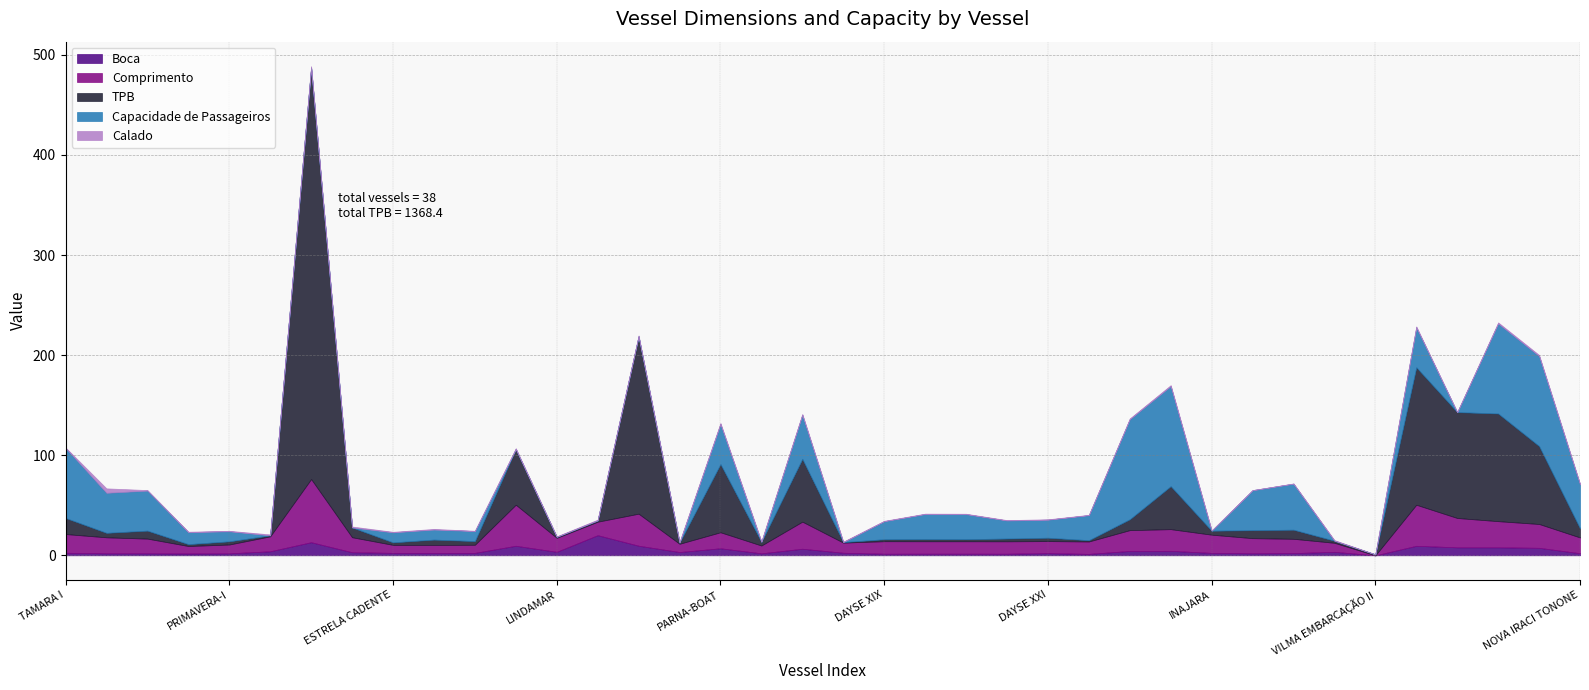

Reading left to right, what are all the values shown in this chart?

Boca: 2.6	2.0	2.0	1.8	2.0	4.0	13.1	3.1	2.4	2.4	2.5	9.6	3.5	20.1	9.6	3.3	7.0	2.0	6.6	2.6	1.6	1.6	1.6	1.6	2.2	1.4	4.4	4.5	2.4	2.0	2.2	3.5	0.0	9.5	8.0	8.0	7.5	2.1
Comprimento: 18.7	15.9	14.7	7.5	8.8	15.0	63.1	15.0	8.0	8.0	8.1	41.0	14.0	13.5	32.0	8.2	16.0	7.8	27.1	10.1	12.5	12.4	12.4	12.4	12.0	12.4	20.8	21.6	18.2	15.1	14.3	9.0	0.0	41.0	29.3	26.1	23.8	15.8
TPB: 16.1	4.5	8.0	1.9	3.2	1.0	411.2	9.8	2.5	5.3	3.7	55.6	1.0	1.3	177.2	1.2	68.2	3.7	62.8	0.5	2.0	2.2	2.1	2.8	3.4	1.3	10.9	43.0	4.0	8.0	9.1	2.1	1.0	137.4	105.8	107.6	77.9	9.1
Capacidade de Passageiros: 70.0	40.0	40.0	12.0	10.0	0.0	0.0	0.0	10.0	10.0	10.0	0.0	0.0	0.0	0.0	0.0	40.0	0.0	44.0	0.0	18.0	25.0	25.0	18.0	18.0	25.0	100.0	100.0	0.0	40.0	46.0	0.0	0.0	40.0	0.0	90.0	90.0	44.0
Calado: 0.4	4.4	0.5	0.4	0.5	0.9	1.4	0.9	0.6	0.6	0.3	0.9	0.5	0.8	0.9	0.7	1.0	0.6	0.8	0.5	0.4	0.4	0.4	0.4	0.4	0.3	0.7	0.9	0.4	0.0	0.2	0.6	0.0	0.8	0.0	1.0	1.0	0.5